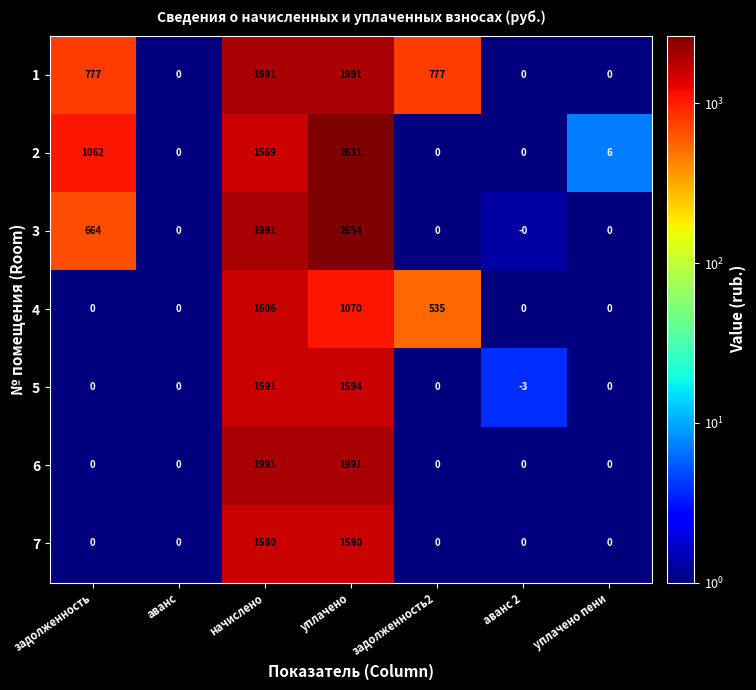

What is the difference between the maximum and minimum values in the 1 series?

1991